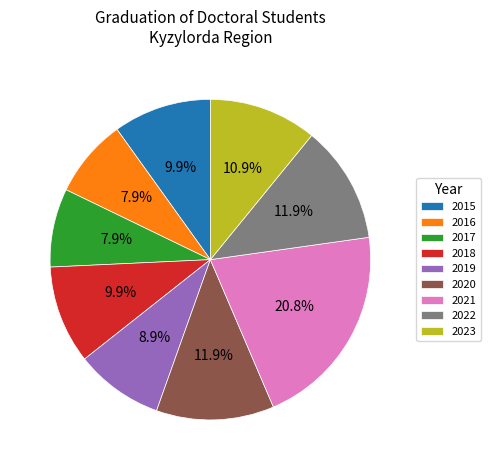

Is it true that 2021 is 21% of the pie?

True